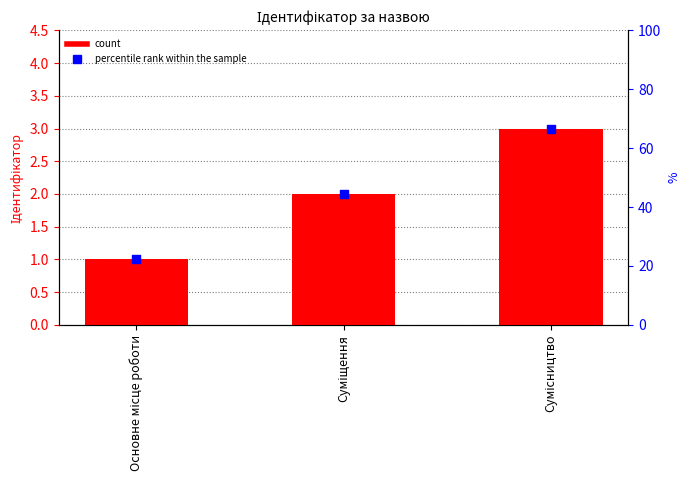

Which series contains the lowest Y value?

Ідентифікатор